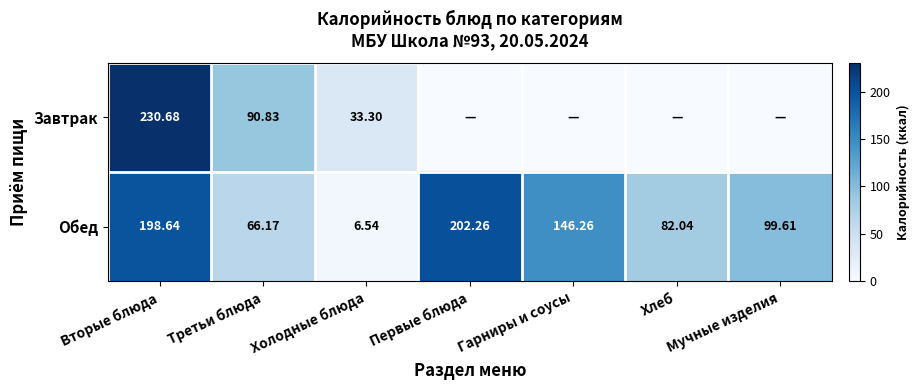

What is the maximum value shown in the chart?

230.7